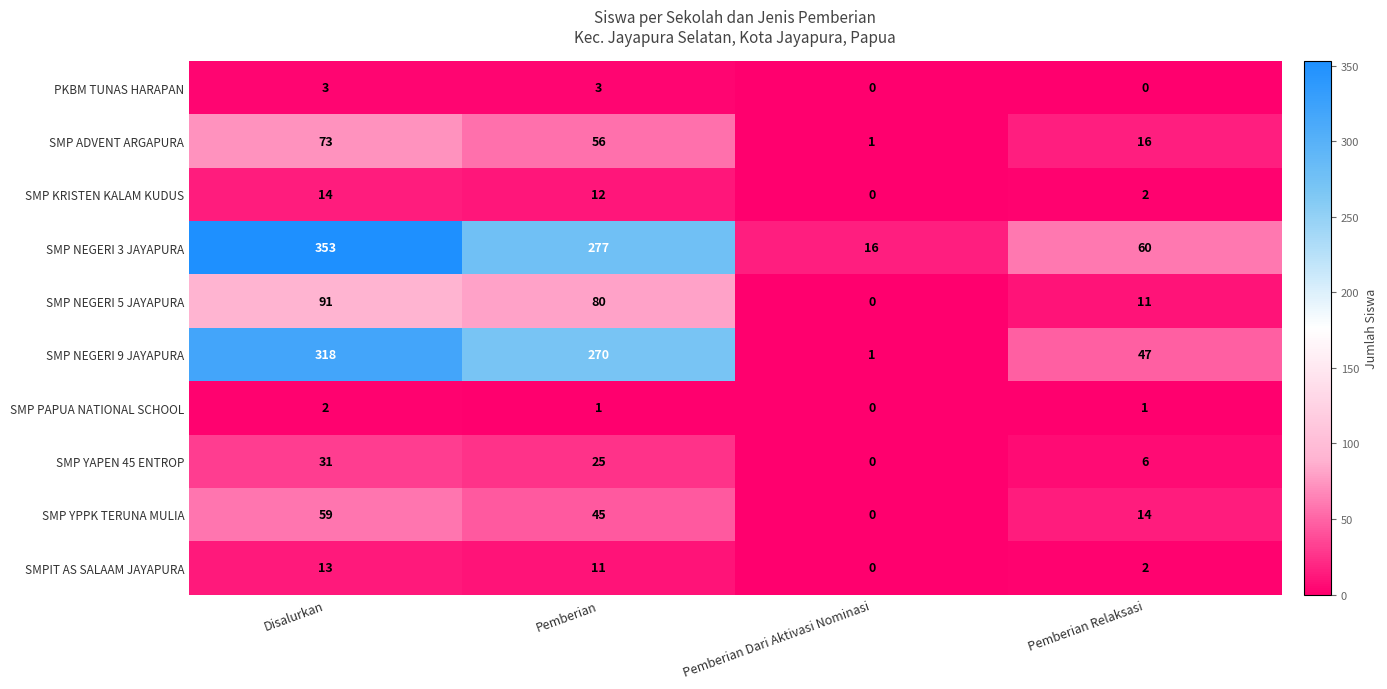

At how many categories does at least one series exceed 30?

3